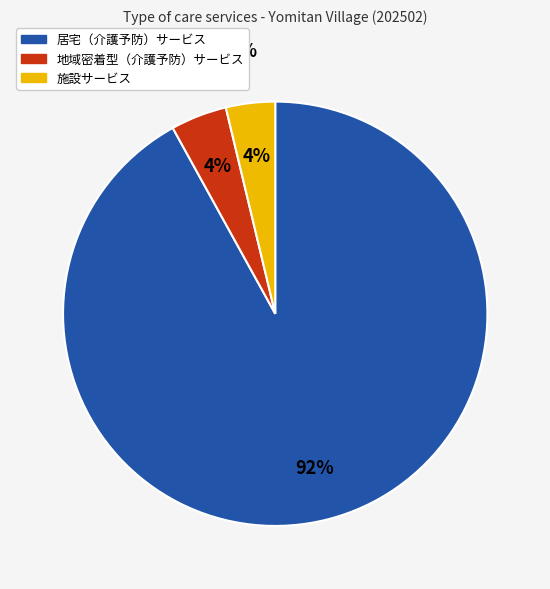

What is the total percentage of 施設サービス and 居宅（介護予防）サービス?

95.7%